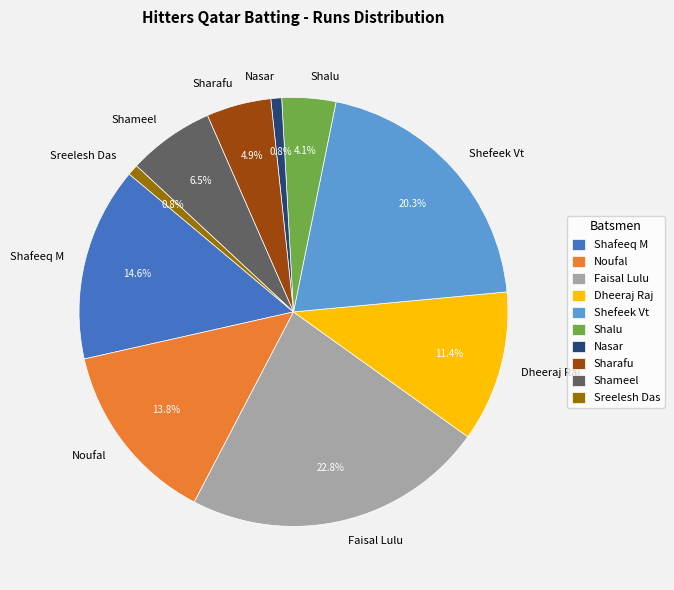

Does Shalu account for over 50% of the chart?

No